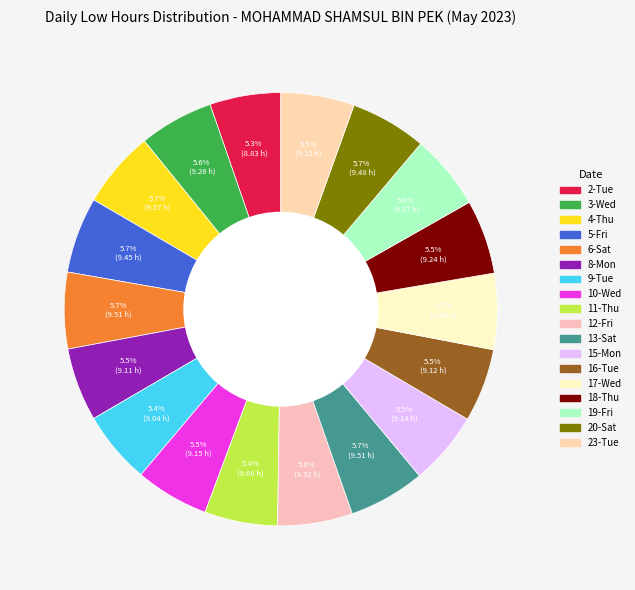

Is there any slice that represents more than half of the pie?

No